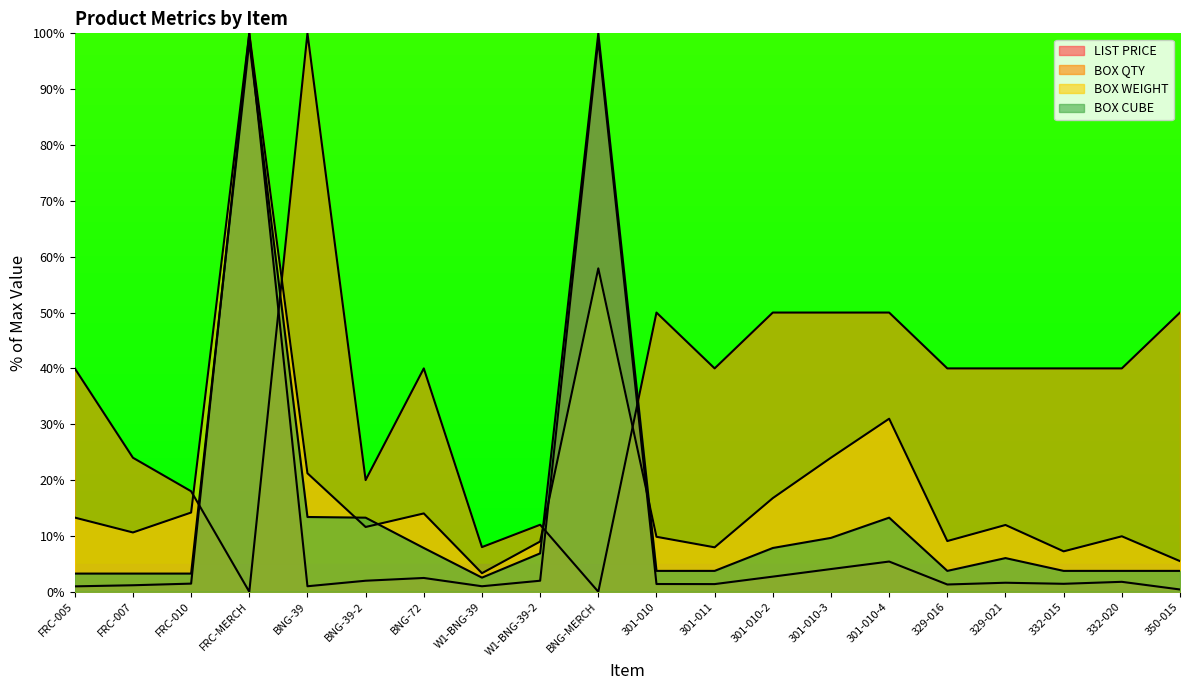

At which label does BOX CUBE reach its peak?

BNG-MERCH